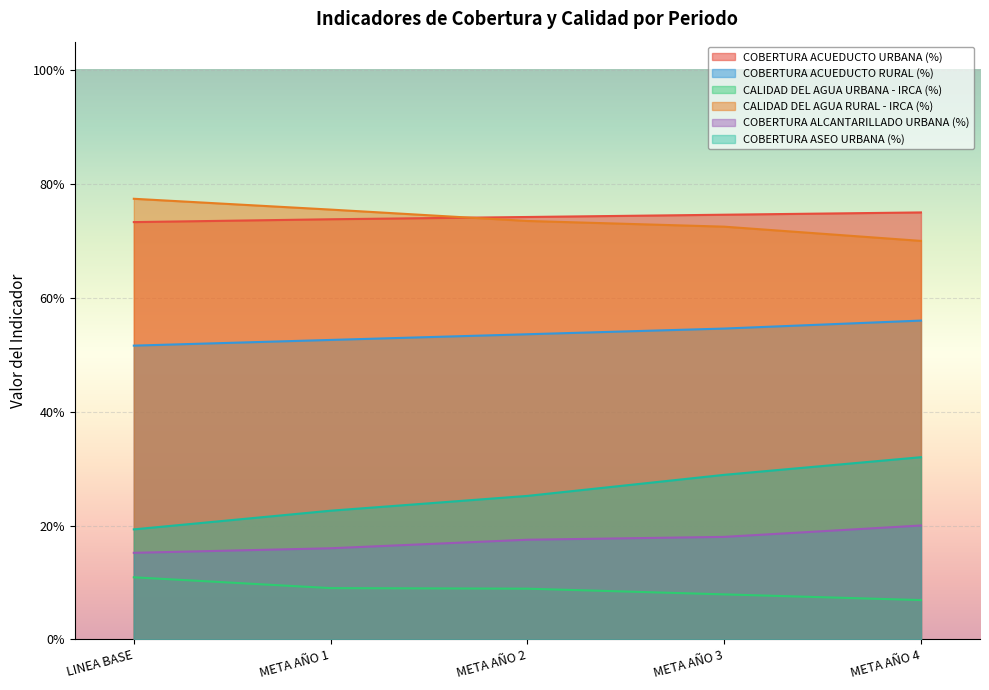

Is it true that CALIDAD DEL AGUA URBANA - IRCA (%) equals 0.1 at LINEA BASE?

False